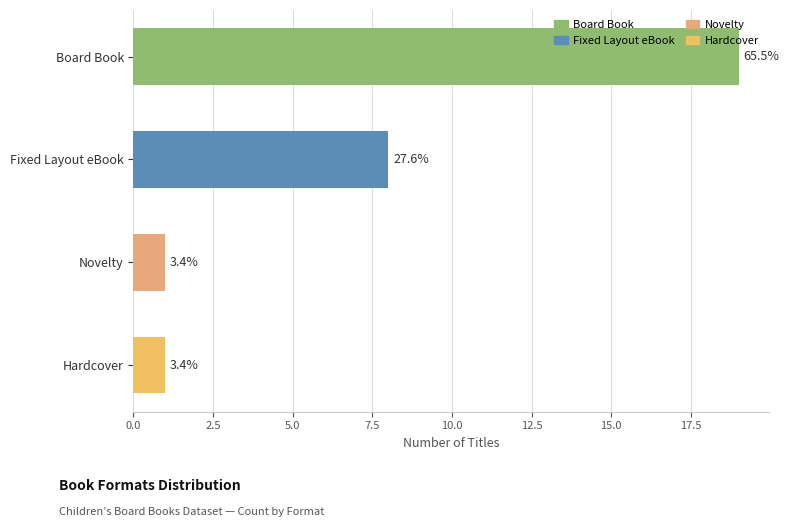

How many bars are there in total?

4